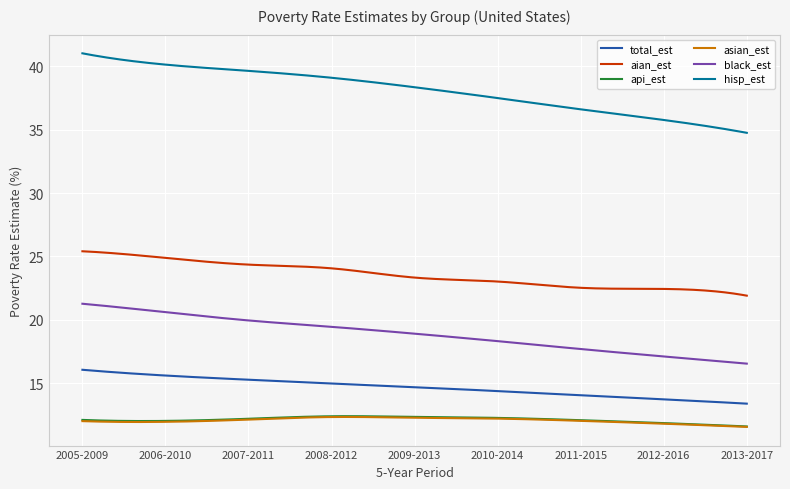

Which series has the widest spread of values?

hisp_est